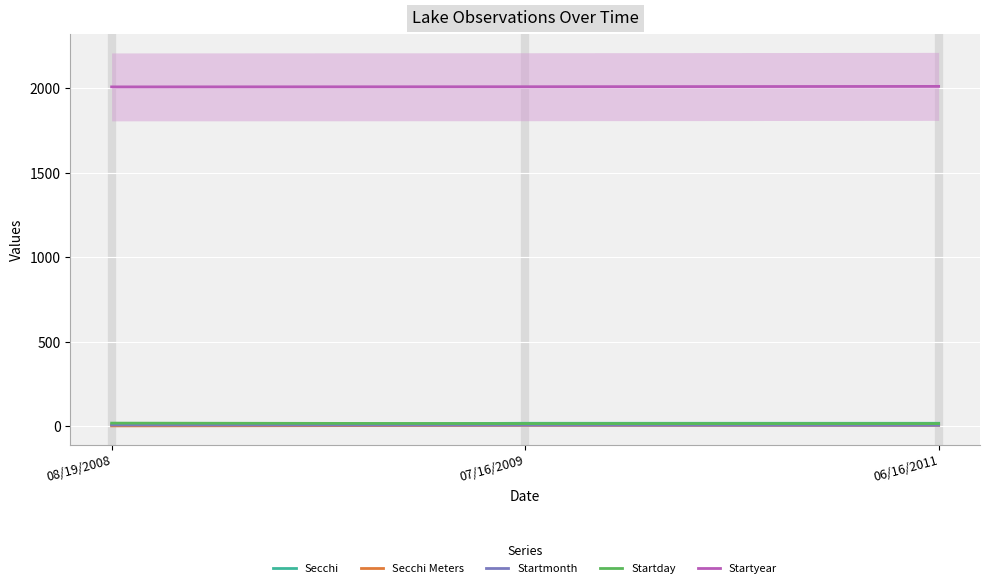

Which category has the highest value in the Secchi series?

07/16/2009